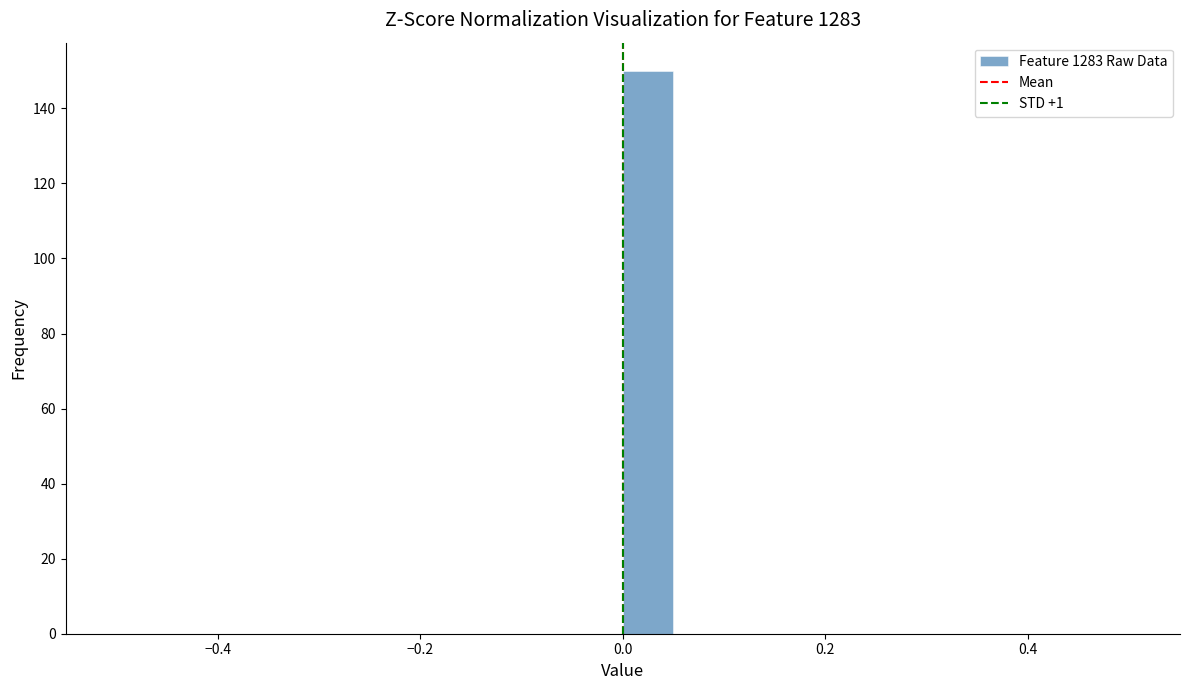

Around what value on the x-axis is the tallest bar? Give the approximate position of its centre, as read against the axis.

0.02